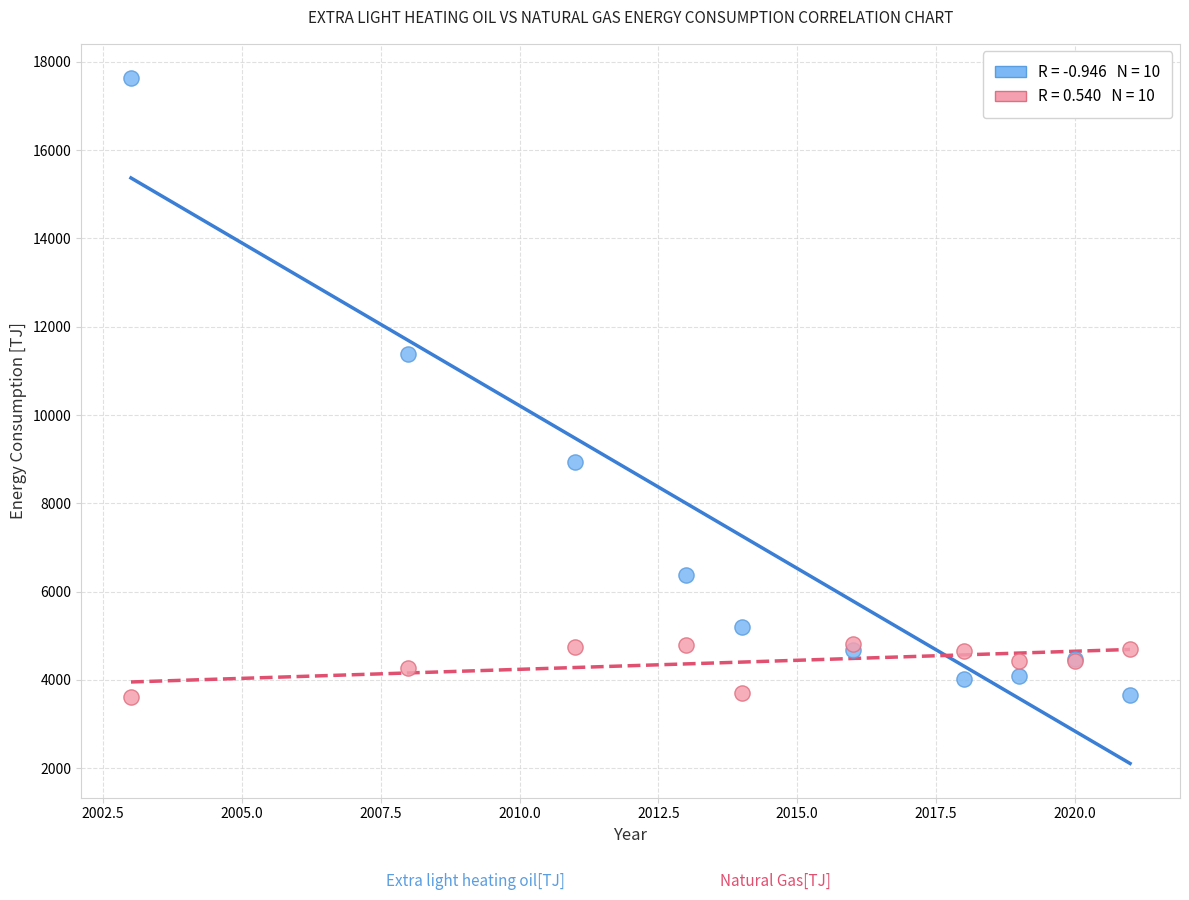

Across all series, what Y value is closest to 10623?

11375